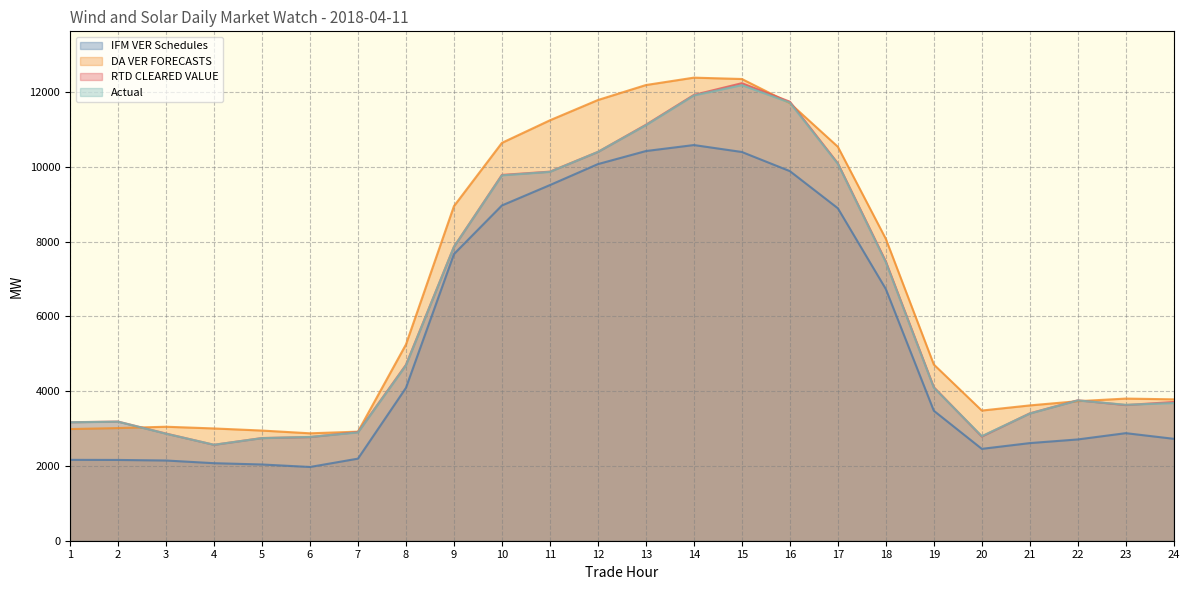

Which series ends up on top after the final intersection of DA VER FORECASTS and RTD CLEARED VALUE?

DA VER FORECASTS